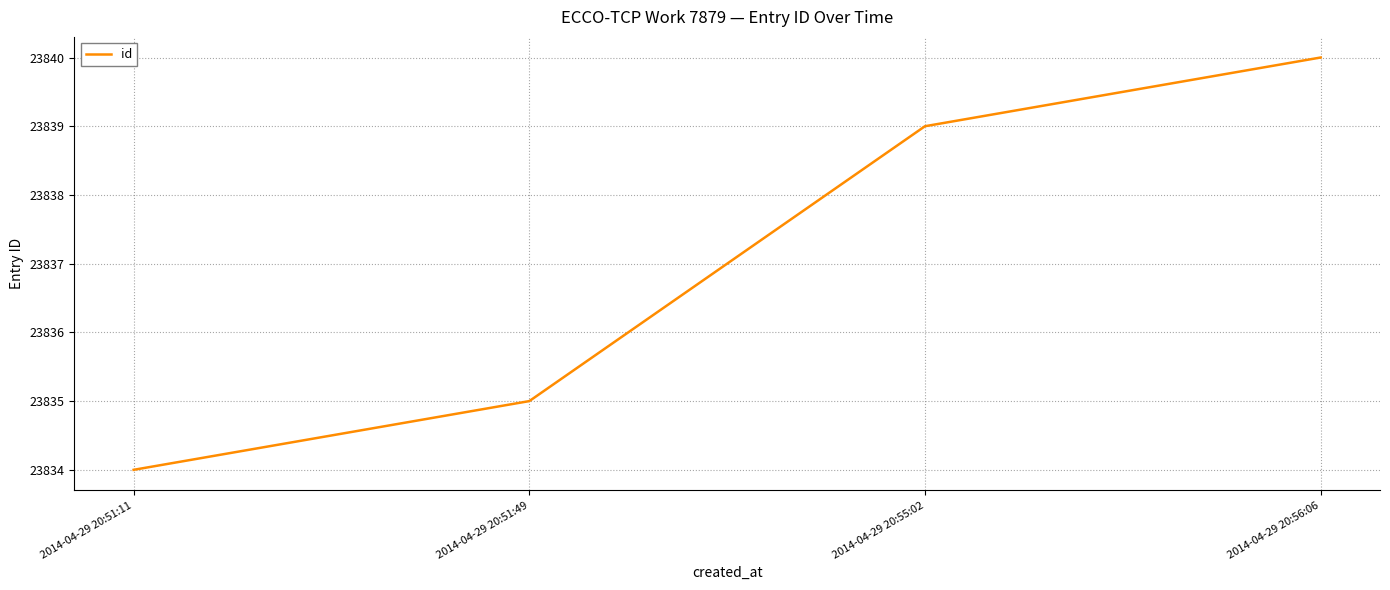

How many lines are shown in the chart?

1